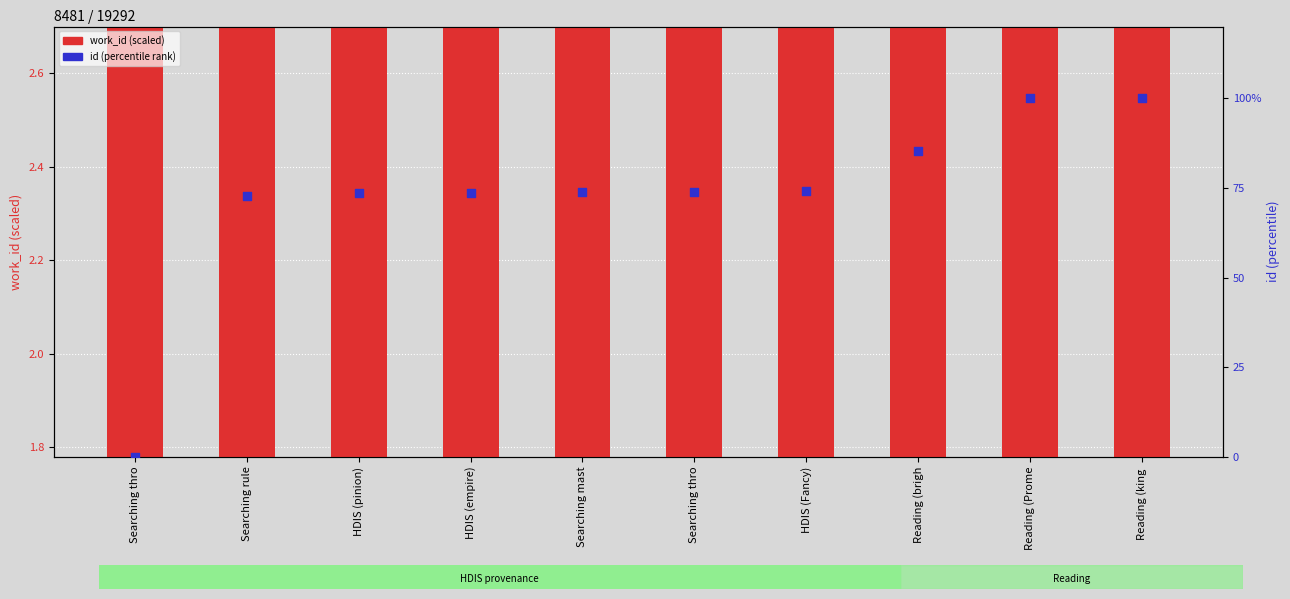

At how many categories does at least one series exceed 13?

9